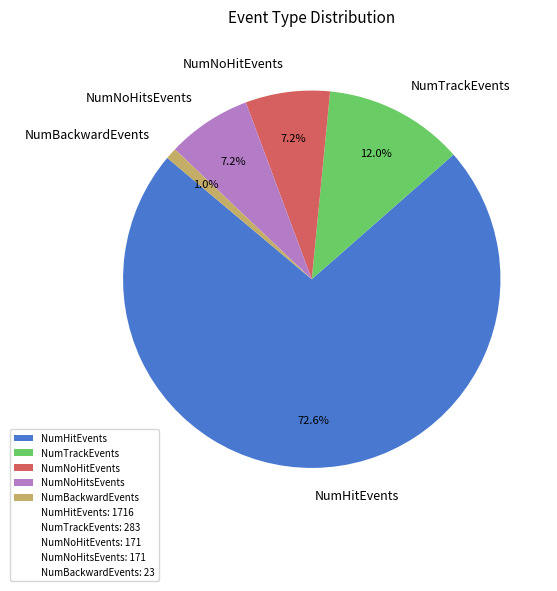

The NumNoHitEvents slice represents 7% of the pie. True or false?

True